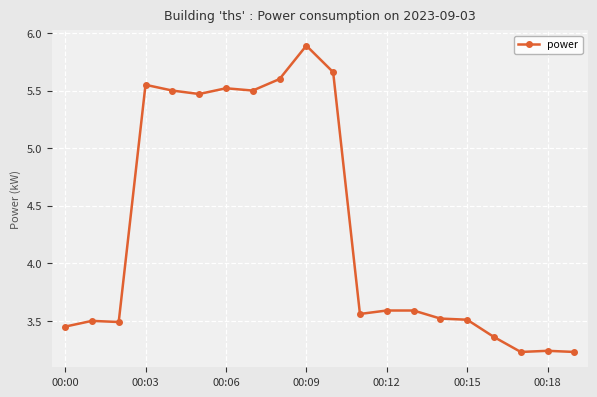

What is the greatest value displayed?

5.9